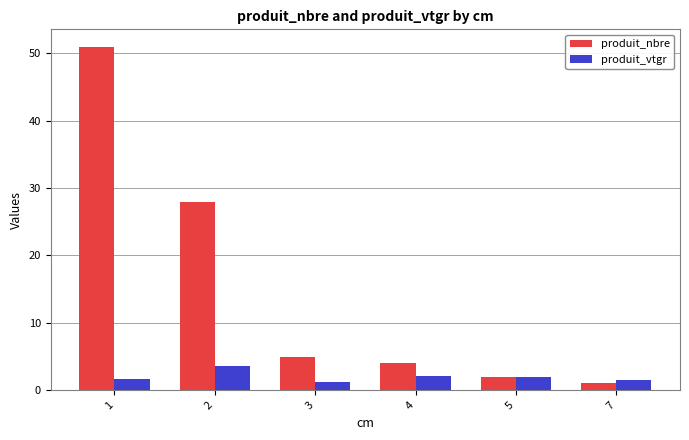

At how many categories does at least one series exceed 6?

2